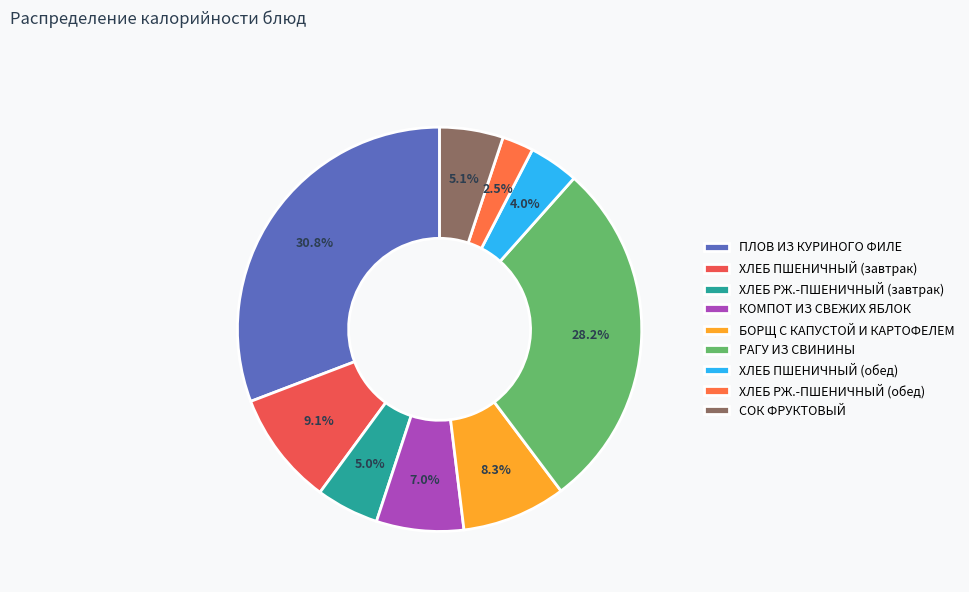

To the nearest percent, what portion does ПЛОВ ИЗ КУРИНОГО ФИЛЕ represent?

31%